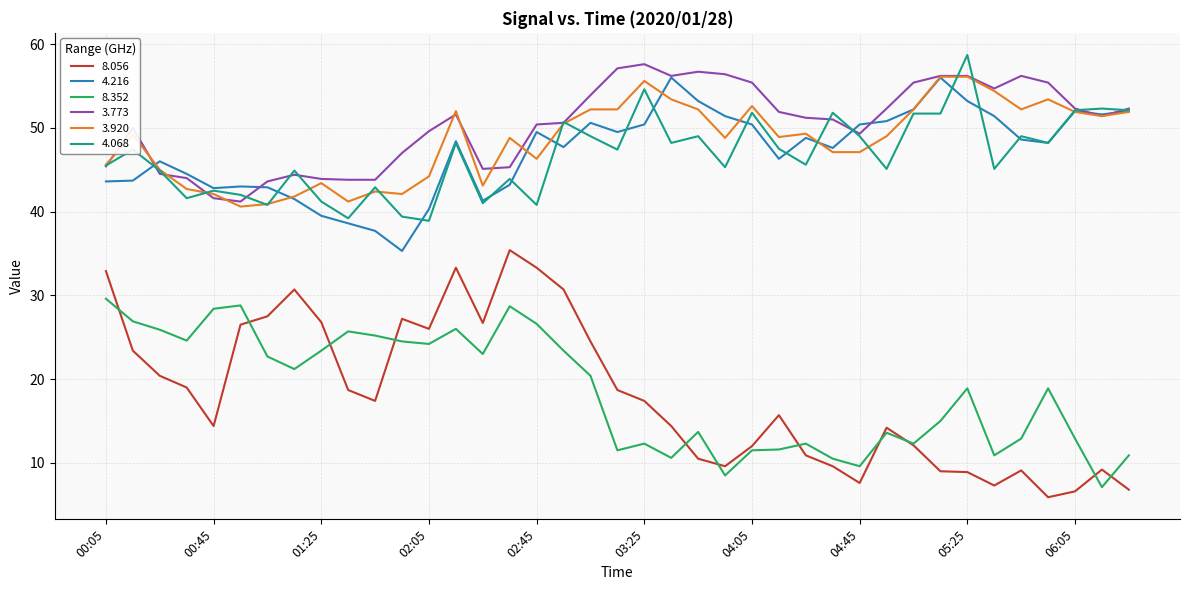

True or false: 3.920 and 8.352 intersect in this chart.

False